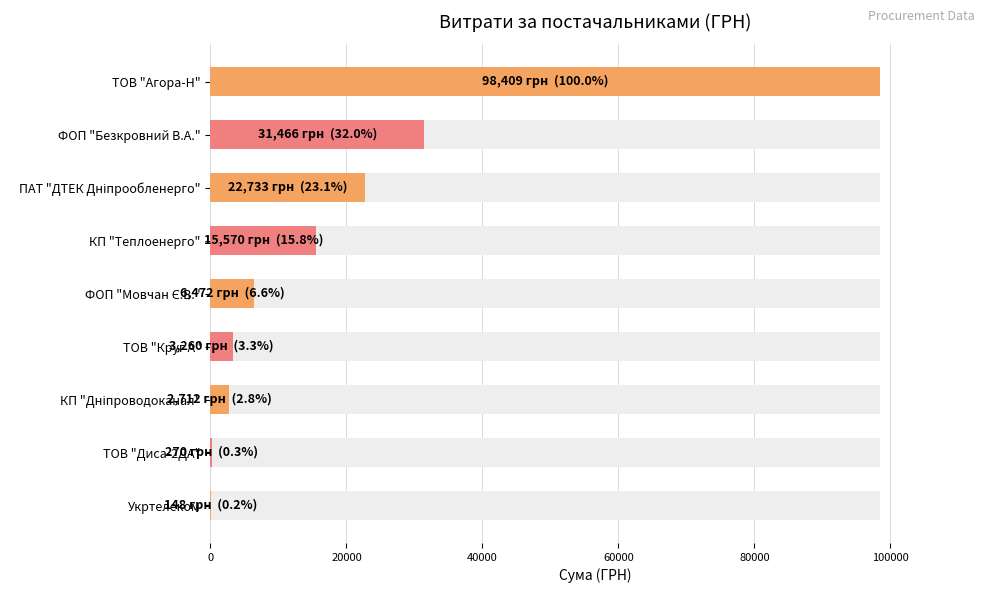

What is the greatest value displayed?

98408.6